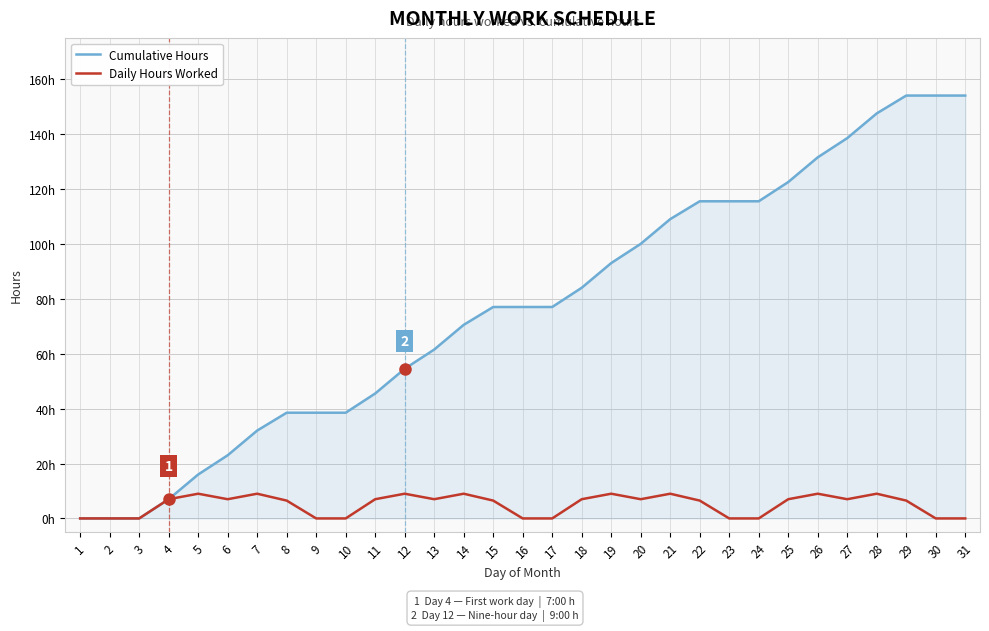

At 11, list the series in order from largest to smallest.

Cumulative Hours, Daily Hours Worked